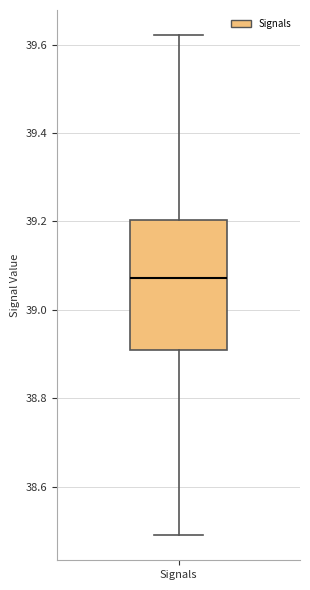

Transcribe this box plot: give where the median line is, the range the box spans, and where the two whiskers end, as read against the y-axis. The values are not printed on the chart, so give them approximately, as read against the axis.

median 39.08, box 38.90 to 39.20, whiskers 38.48 to 39.62